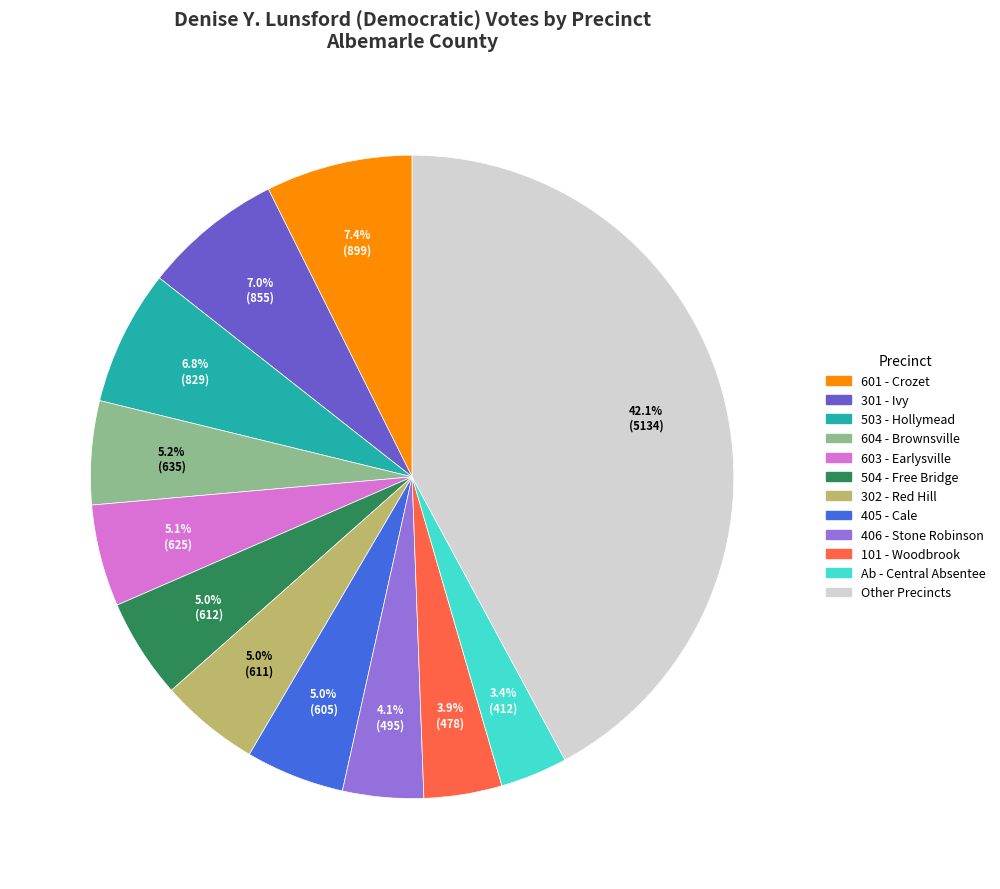

Does any single category account for the majority?

No